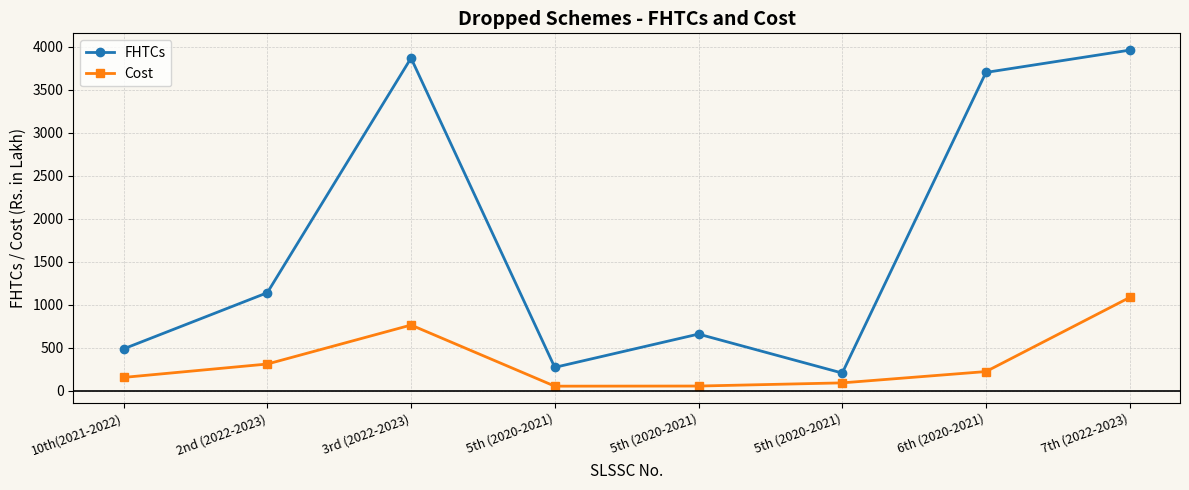

How many lines are shown in the chart?

2